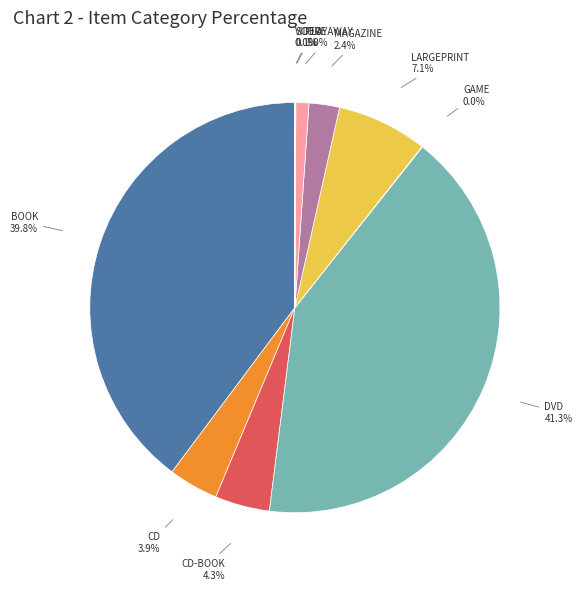

Between DVD and PLAYAWAY, which is larger?

DVD